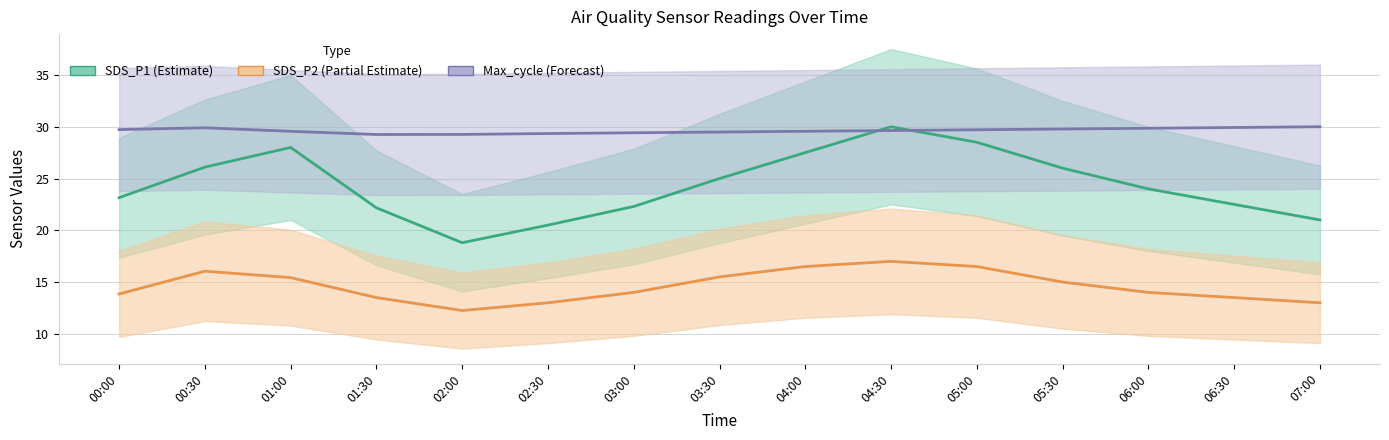

Which series changed the most between 03:30 and 05:30?

SDS_P1 center